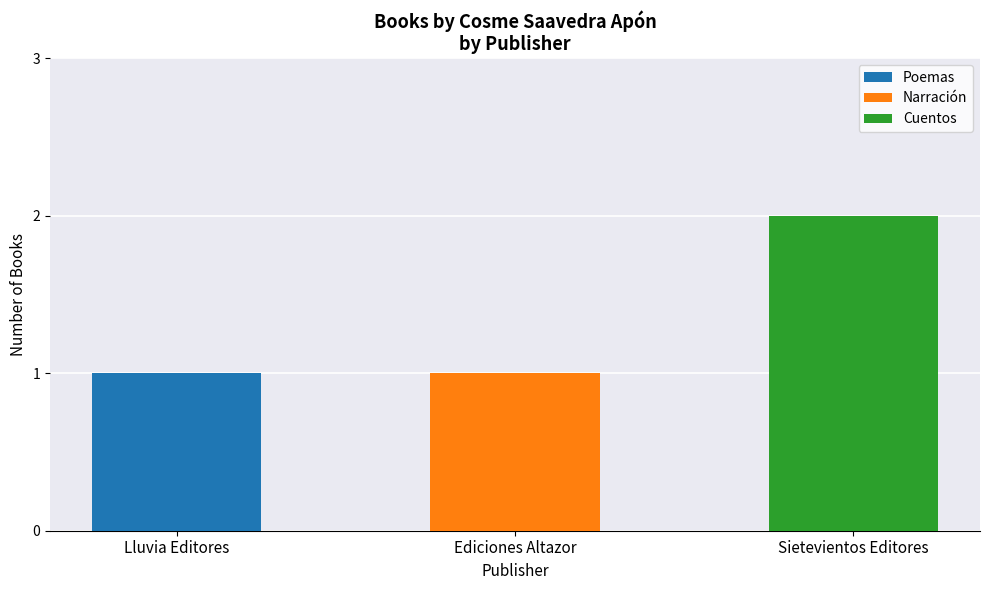

Is it true that Poemas equals 1 at Lluvia Editores?

True